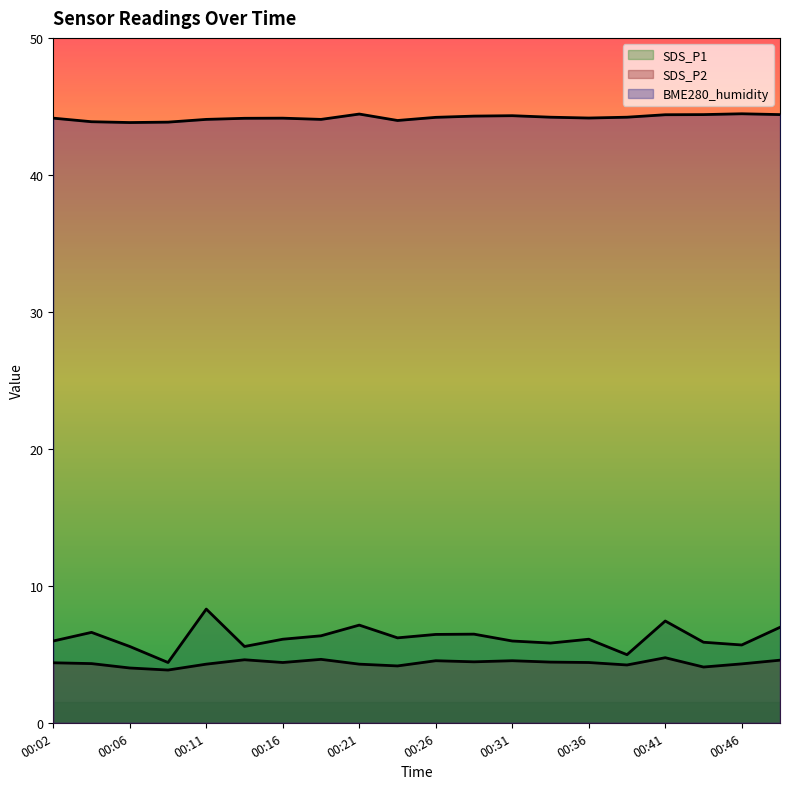

List the labels in order of SDS_P2 value, smallest first.

00:09, 00:06, 00:43, 00:23, 00:38, 00:11, 00:21, 00:46, 00:04, 00:02, 00:16, 00:36, 00:33, 00:28, 00:26, 00:31, 00:48, 00:14, 00:19, 00:41